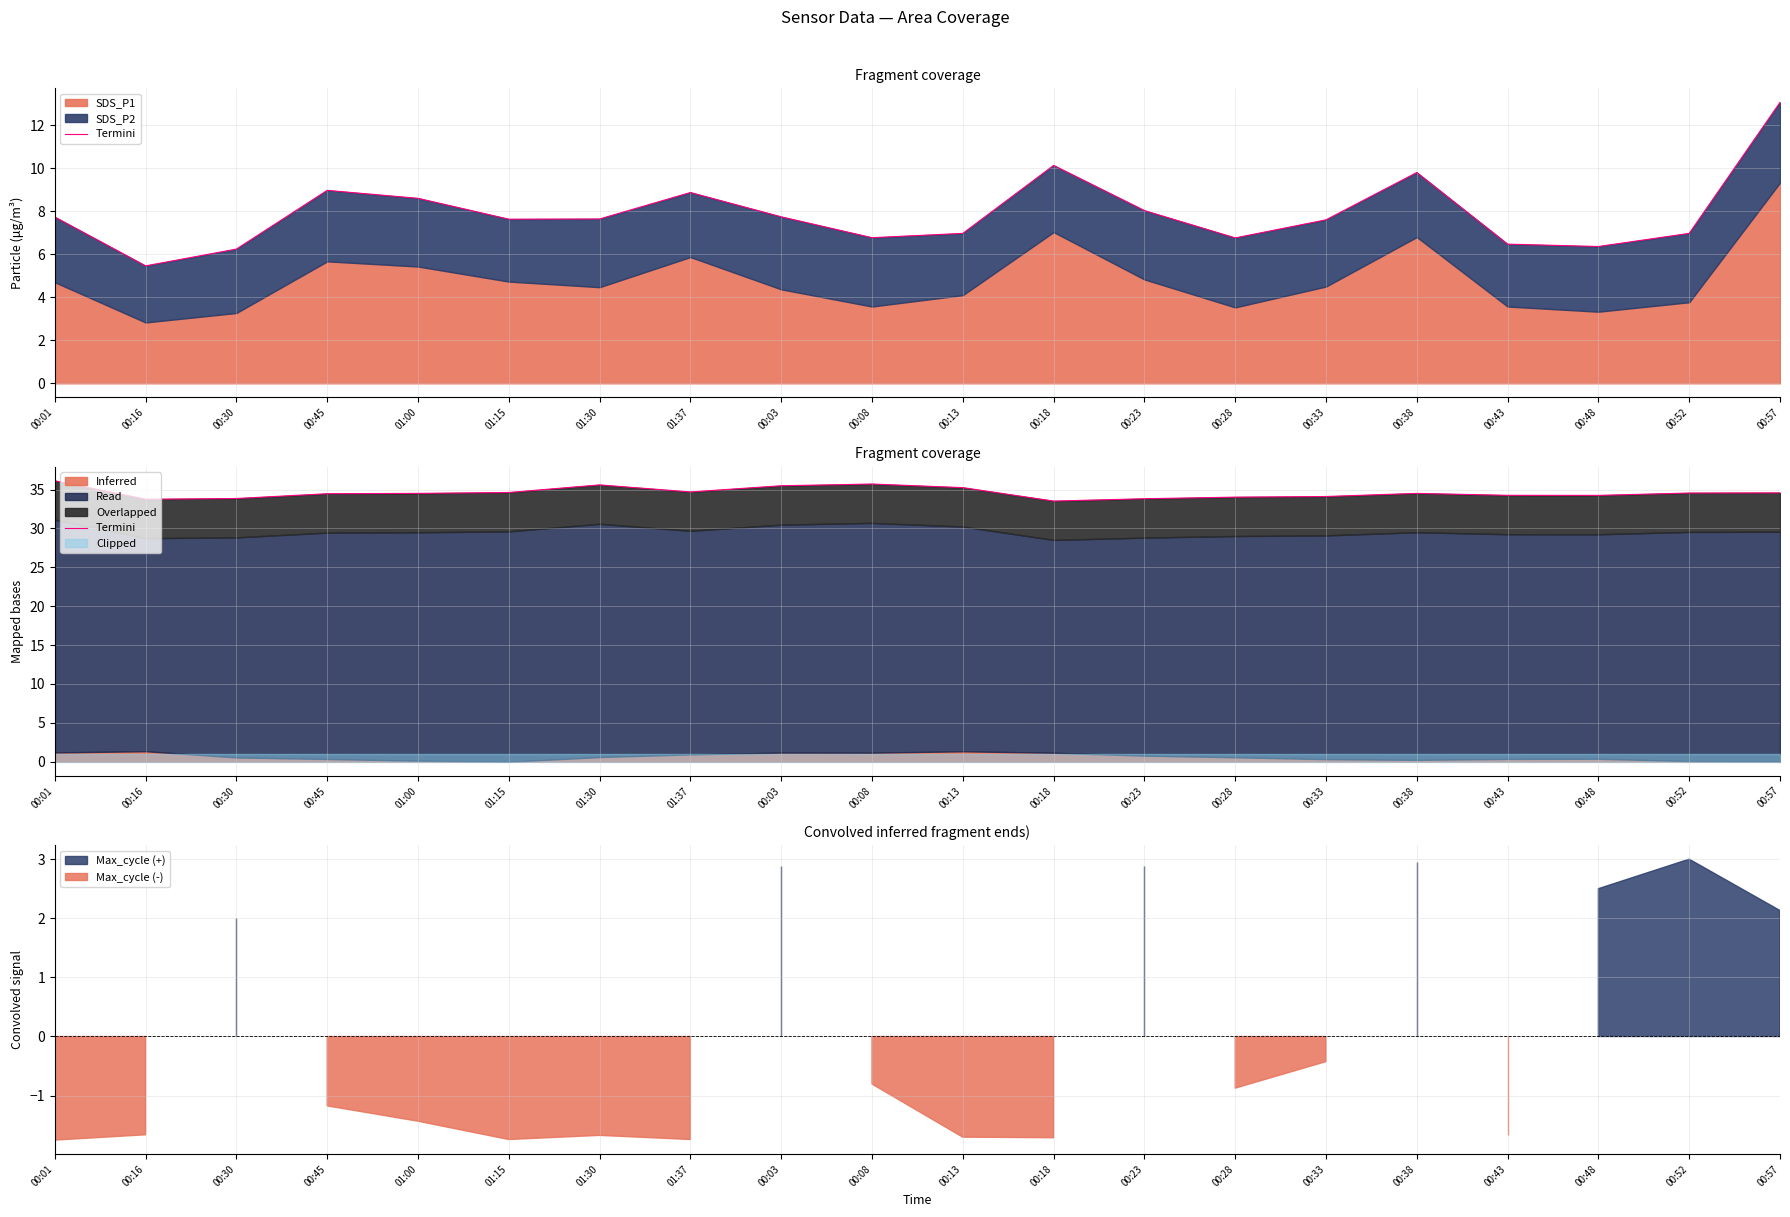

The chart shows a value of 33.5 at 00:18. True or false?

True